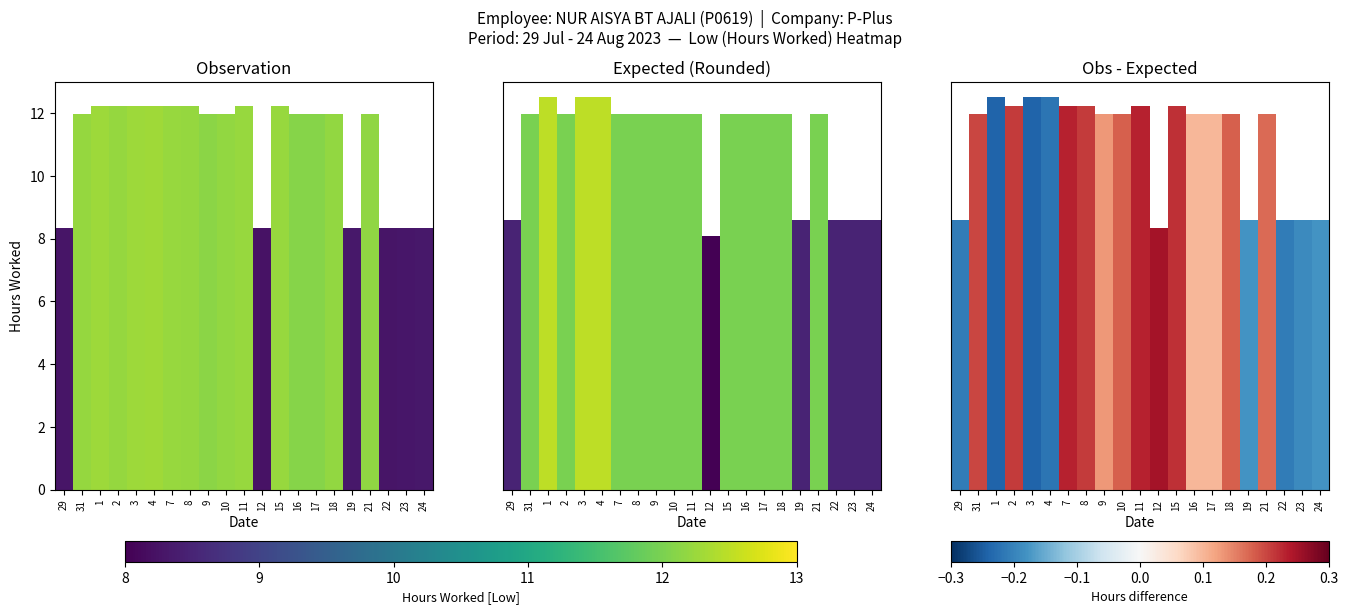

List the labels in order of value, smallest first.

12, 29, 22, 23, 19, 24, 16, 17, 9, 21, 10, 18, 31, 2, 8, 15, 7, 11, 1, 3, 4